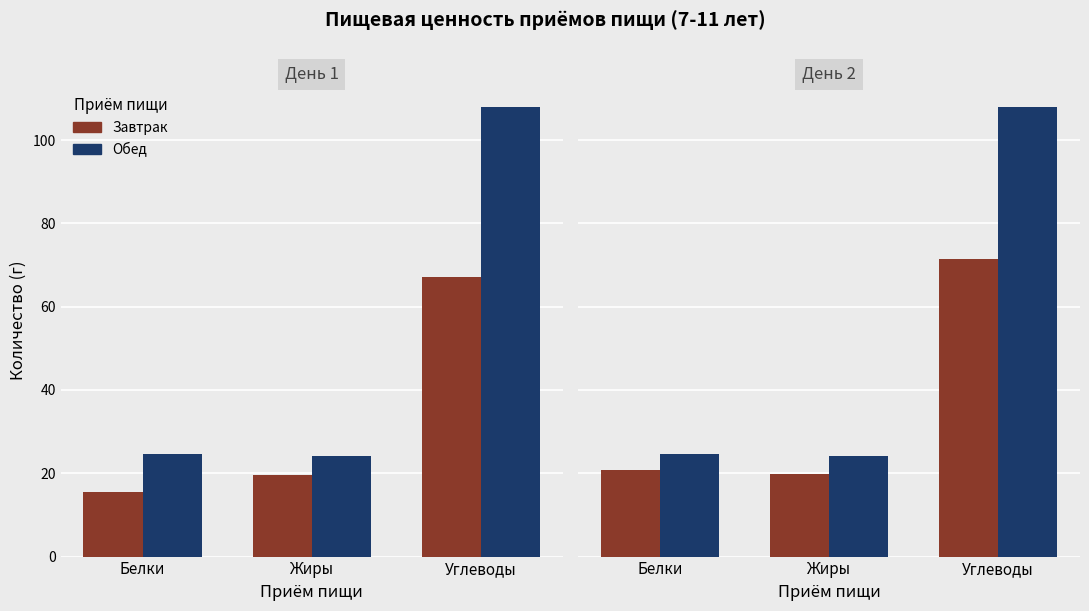

Read the Обед value at Белки.

24.5